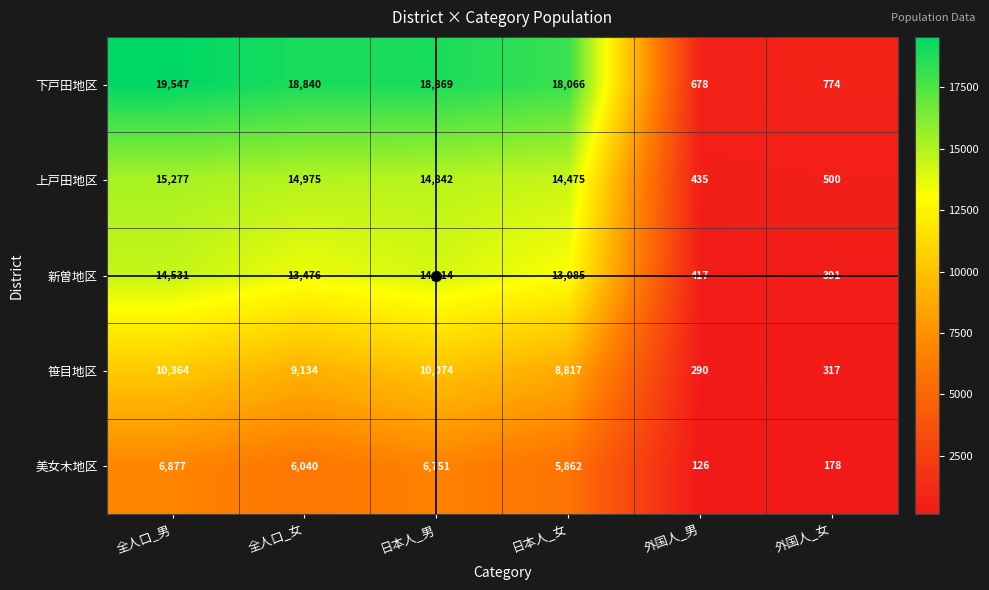

Which series has the largest range (max minus min)?

下戸田地区